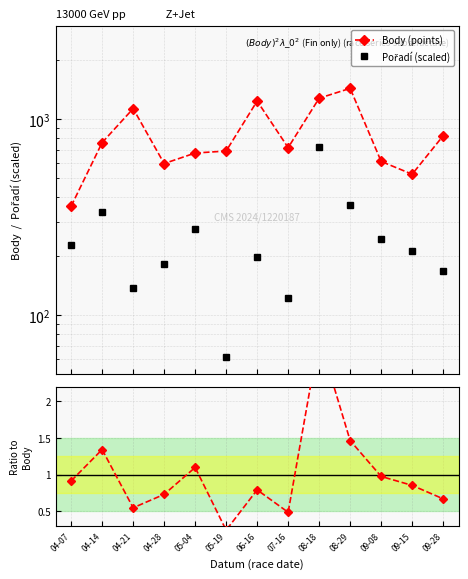

What is the difference between the highest and lowest values at 09-28?

822.3